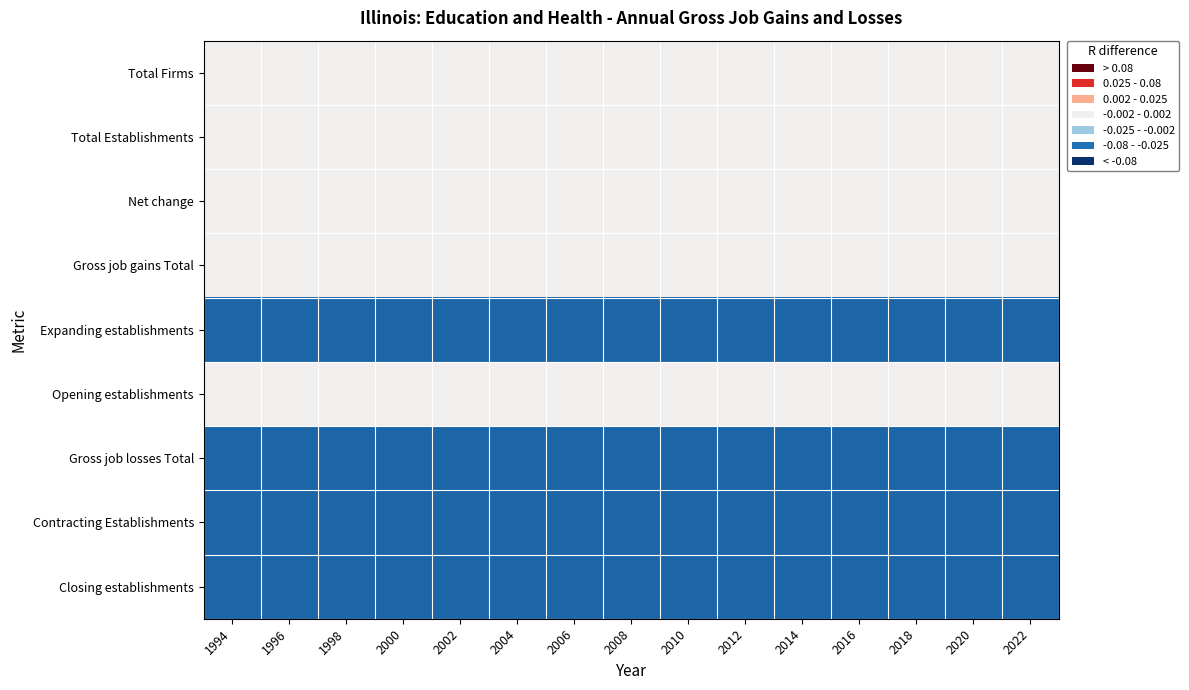

Reading left to right, what are all the values shown in this chart?

Total Firms: 1994=0.0	1996=0.0	1998=0.0	2000=0.0	2002=0.0	2004=0.0	2006=0.0	2008=0.0	2010=0.0	2012=0.0	2014=0.0	2016=0.0	2018=0.0	2020=0.0	2022=0.0
Total Establishments: 1994=0.0	1996=0.0	1998=0.0	2000=0.0	2002=0.0	2004=0.0	2006=0.0	2008=0.0	2010=0.0	2012=0.0	2014=0.0	2016=0.0	2018=0.0	2020=0.0	2022=0.0
Net change: 1994=0.0	1996=0.0	1998=0.0	2000=0.0	2002=0.0	2004=0.0	2006=0.0	2008=0.0	2010=0.0	2012=0.0	2014=0.0	2016=0.0	2018=0.0	2020=0.0	2022=0.0
Gross job gains Total: 1994=0.0	1996=0.0	1998=0.0	2000=0.0	2002=0.0	2004=0.0	2006=0.0	2008=0.0	2010=0.0	2012=0.0	2014=0.0	2016=0.0	2018=0.0	2020=0.0	2022=0.0
Expanding establishments: 1994=-0.1	1996=-0.1	1998=-0.1	2000=-0.1	2002=-0.1	2004=-0.1	2006=-0.1	2008=-0.1	2010=-0.1	2012=-0.1	2014=-0.1	2016=-0.1	2018=-0.1	2020=-0.1	2022=-0.1
Opening establishments: 1994=0.0	1996=0.0	1998=0.0	2000=0.0	2002=0.0	2004=0.0	2006=0.0	2008=0.0	2010=0.0	2012=0.0	2014=0.0	2016=0.0	2018=0.0	2020=0.0	2022=0.0
Gross job losses Total: 1994=-0.1	1996=-0.1	1998=-0.1	2000=-0.1	2002=-0.1	2004=-0.1	2006=-0.1	2008=-0.1	2010=-0.1	2012=-0.1	2014=-0.1	2016=-0.1	2018=-0.1	2020=-0.1	2022=-0.1
Contracting Establishments: 1994=-0.1	1996=-0.1	1998=-0.1	2000=-0.1	2002=-0.1	2004=-0.1	2006=-0.1	2008=-0.1	2010=-0.1	2012=-0.1	2014=-0.1	2016=-0.1	2018=-0.1	2020=-0.1	2022=-0.1
Closing establishments: 1994=-0.1	1996=-0.1	1998=-0.1	2000=-0.1	2002=-0.1	2004=-0.1	2006=-0.1	2008=-0.1	2010=-0.1	2012=-0.1	2014=-0.1	2016=-0.1	2018=-0.1	2020=-0.1	2022=-0.1